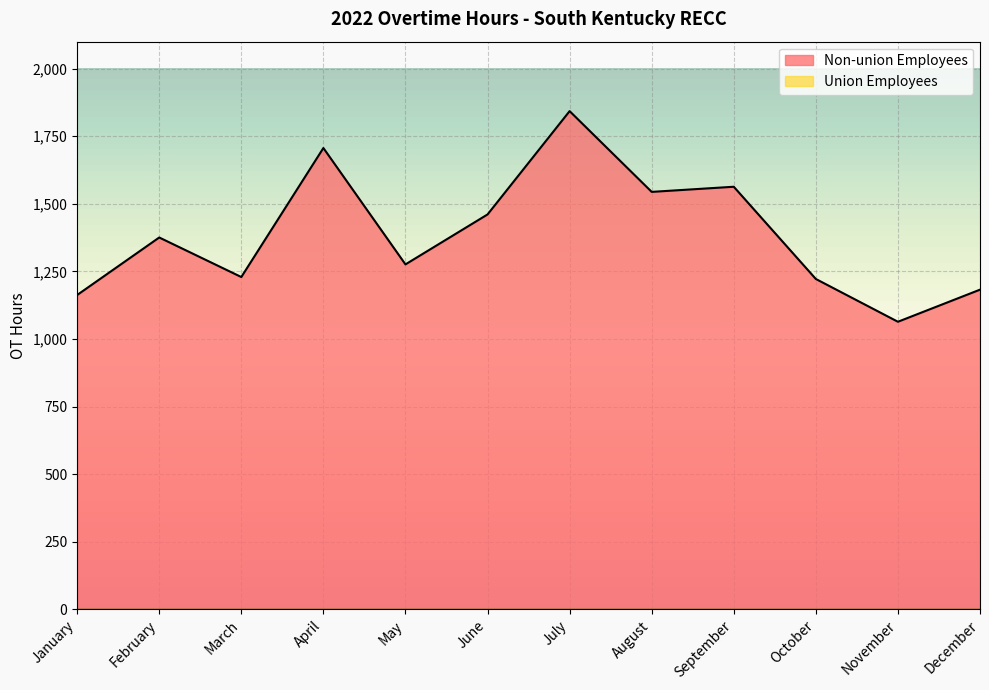

Rank the categories by value from highest to lowest.

July, April, September, August, June, February, May, March, October, December, January, November